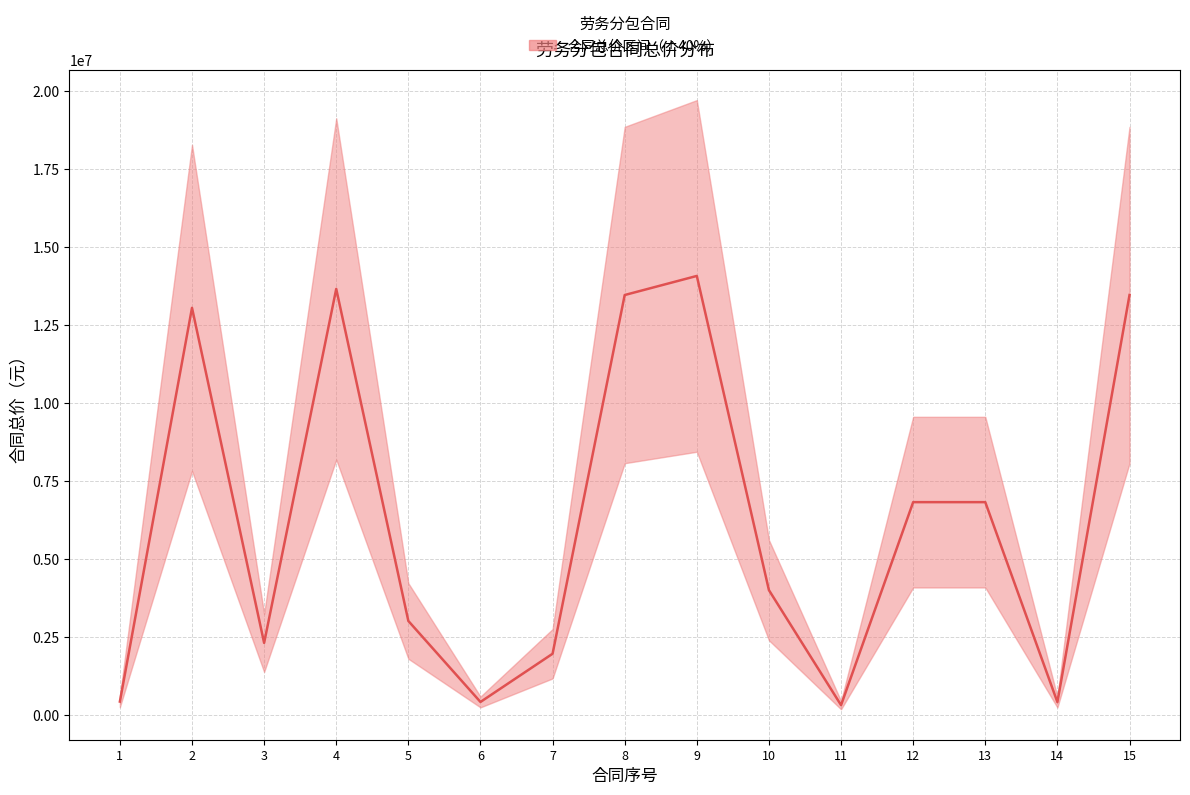

Does the chart have visible grid lines?

Yes